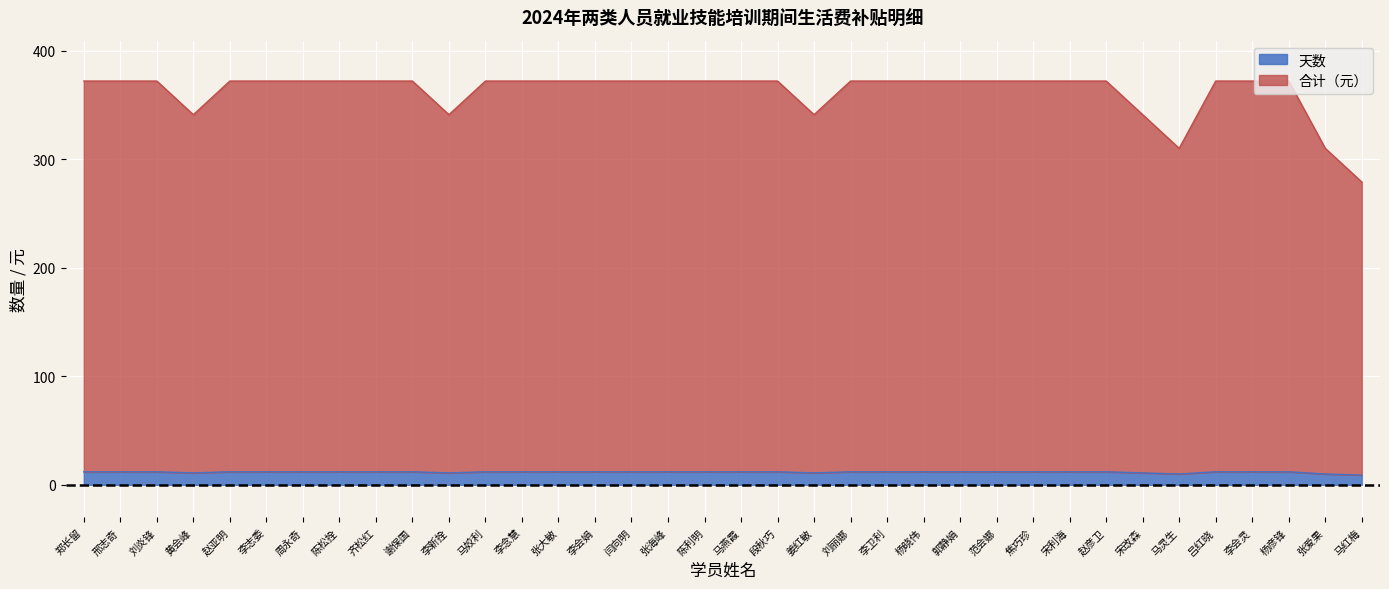

What is the average value of the 合计（元） series?

363